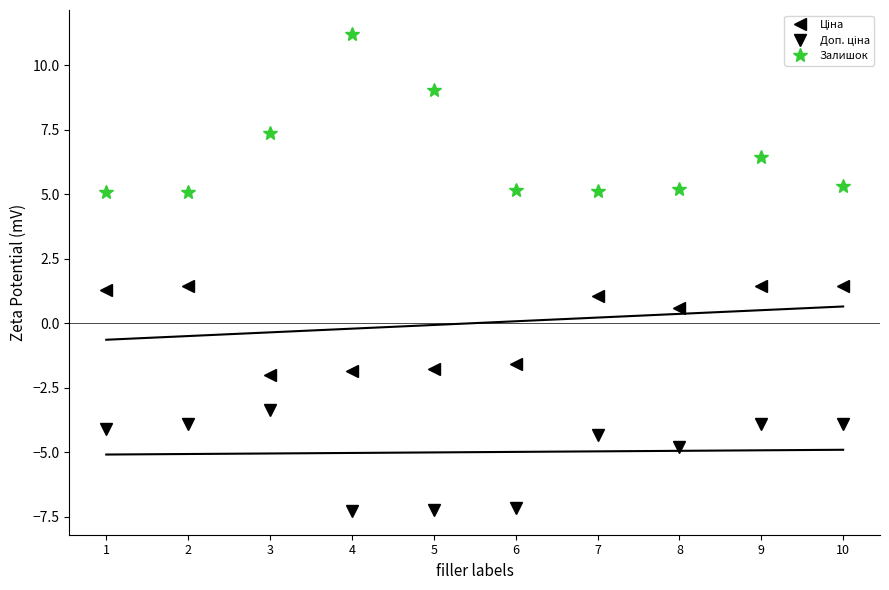

Is the value of Доп. ціна at 10 greater than the value of Залишок at 3?

No